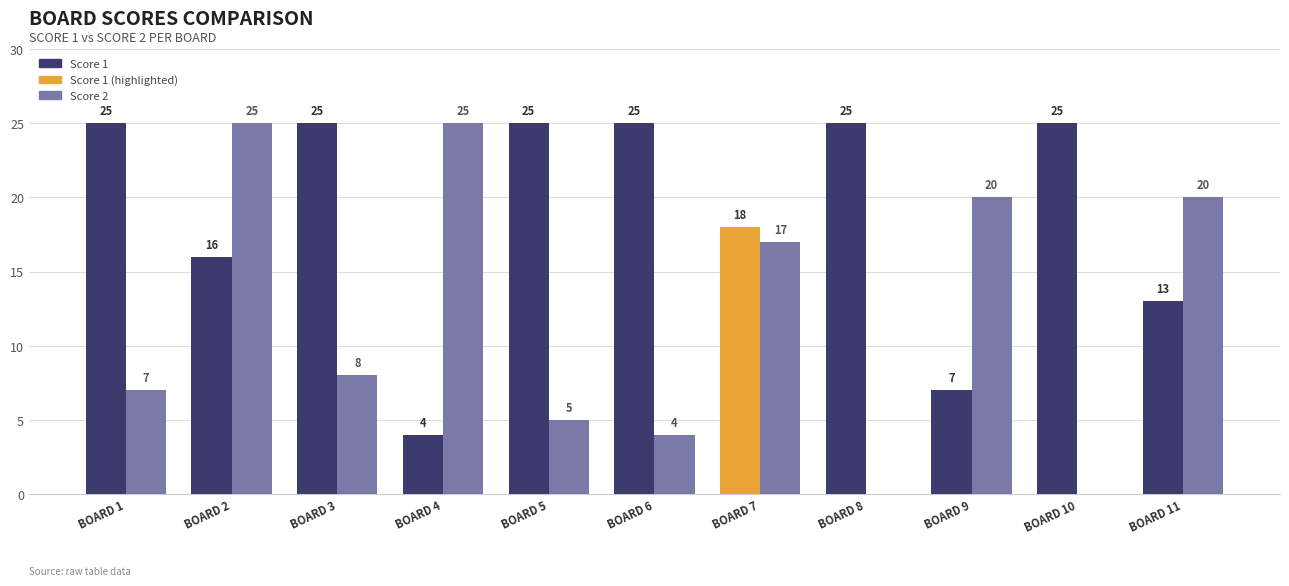

Reading right to left, what are all the values shown in this chart?

Score 1: BOARD 11=13	BOARD 10=25	BOARD 9=7	BOARD 8=25	BOARD 7=18	BOARD 6=25	BOARD 5=25	BOARD 4=4	BOARD 3=25	BOARD 2=16	BOARD 1=25
Score 2: BOARD 11=20	BOARD 10=0	BOARD 9=20	BOARD 8=0	BOARD 7=17	BOARD 6=4	BOARD 5=5	BOARD 4=25	BOARD 3=8	BOARD 2=25	BOARD 1=7